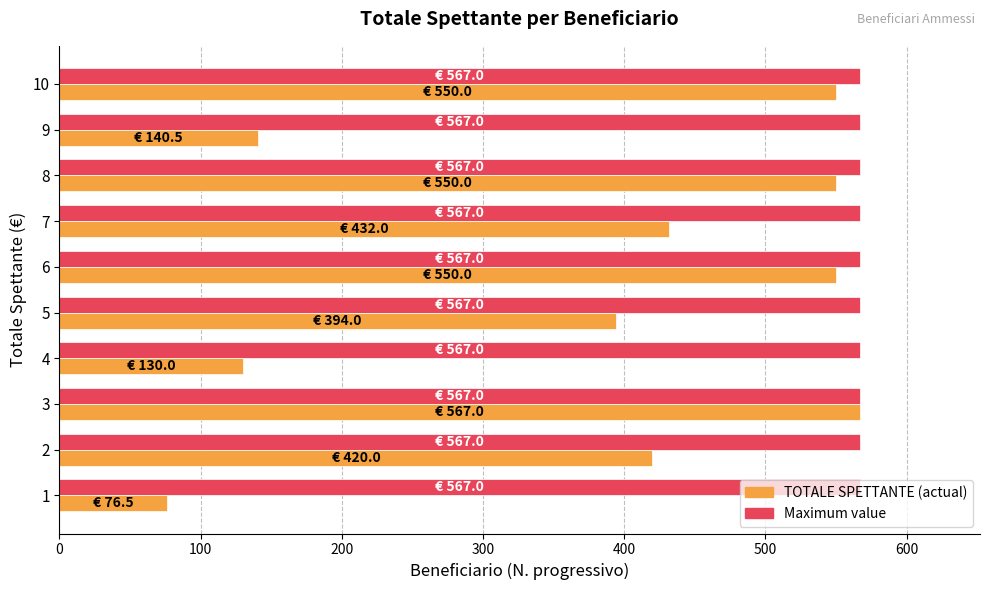

What is the total value across all series at 8?

1117.0